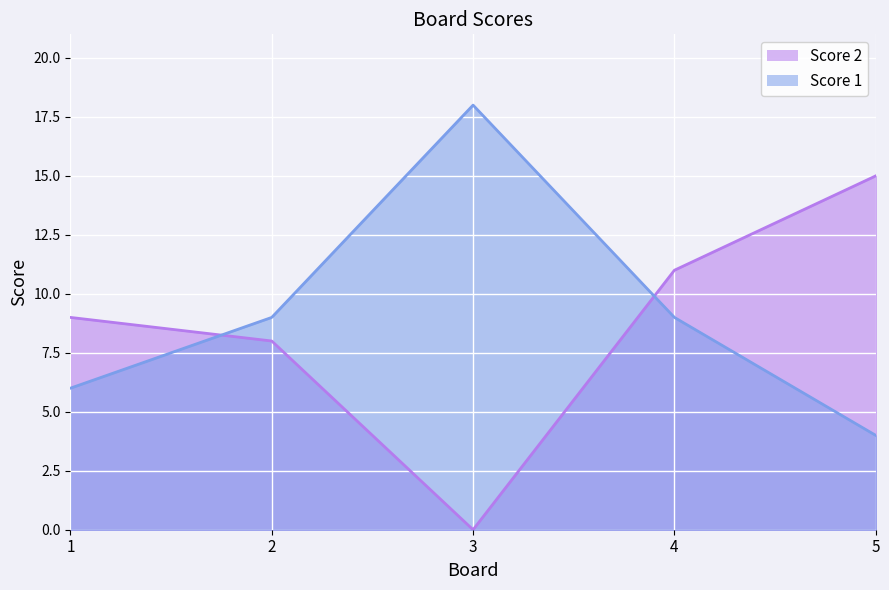

How many data points in Score 1 are less than 9?

2